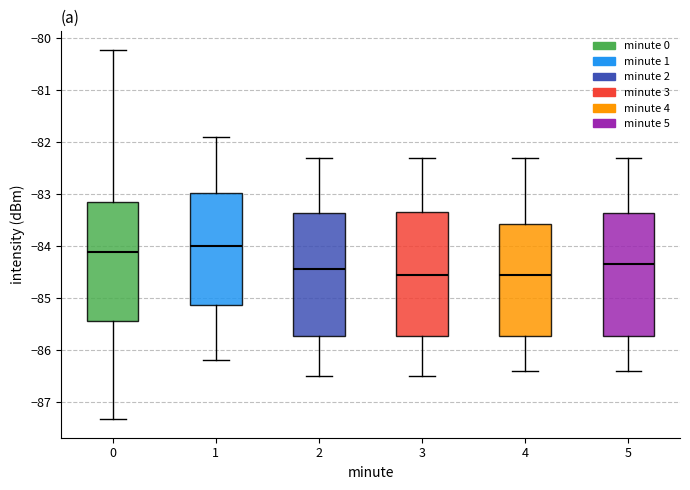

Reading left to right, transcribe this box plot: for each box, give where its median line is, the range the box spans, and where its two whiskers end, as read against the y-axis. The values are not printed on the chart, so give them approximately, as read against the axis.

0: median -84.1, box -85.4 to -83.2, whiskers -87.3 to -80.2
1: median -84.0, box -85.1 to -83.0, whiskers -86.2 to -81.9
2: median -84.4, box -85.7 to -83.4, whiskers -86.5 to -82.3
3: median -84.5, box -85.7 to -83.3, whiskers -86.5 to -82.3
4: median -84.5, box -85.7 to -83.6, whiskers -86.4 to -82.3
5: median -84.3, box -85.7 to -83.4, whiskers -86.4 to -82.3